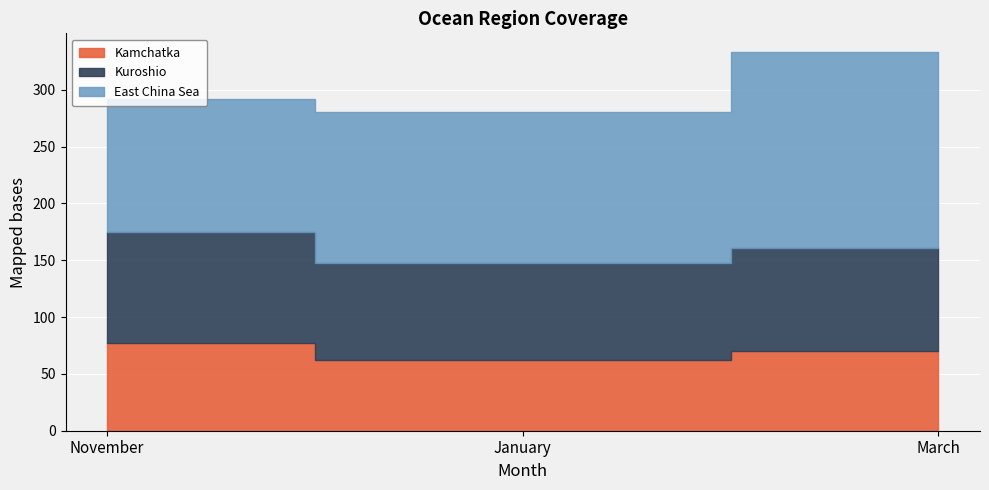

What is the difference between the maximum and minimum values in the East China Sea series?

55